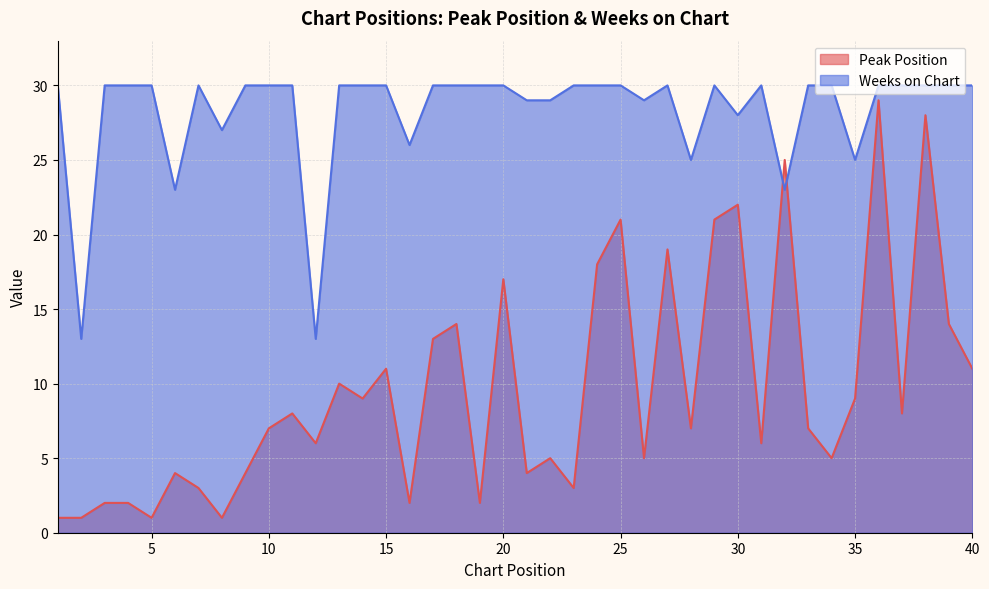

Is it true that Peak Position equals 12 at 33?

False